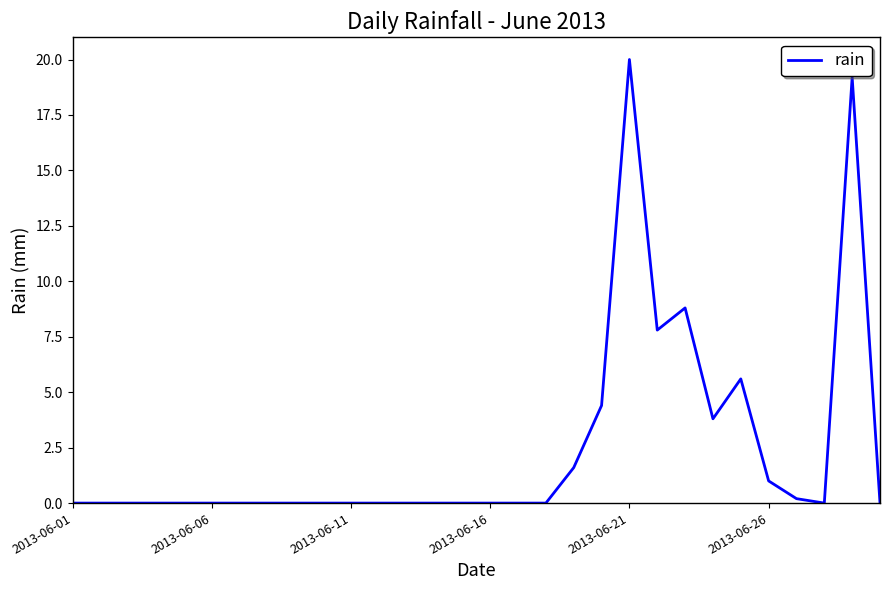

What is the greatest value displayed?

20.0